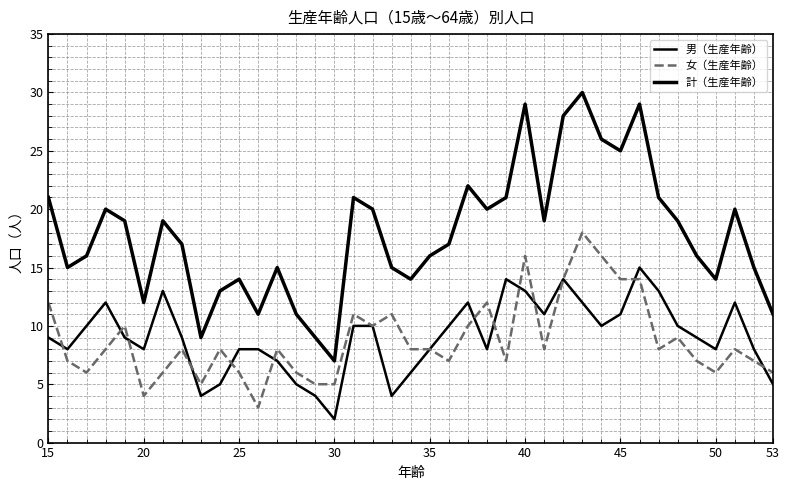

At which category does 計（生産年齢） reach its first local valley?

20